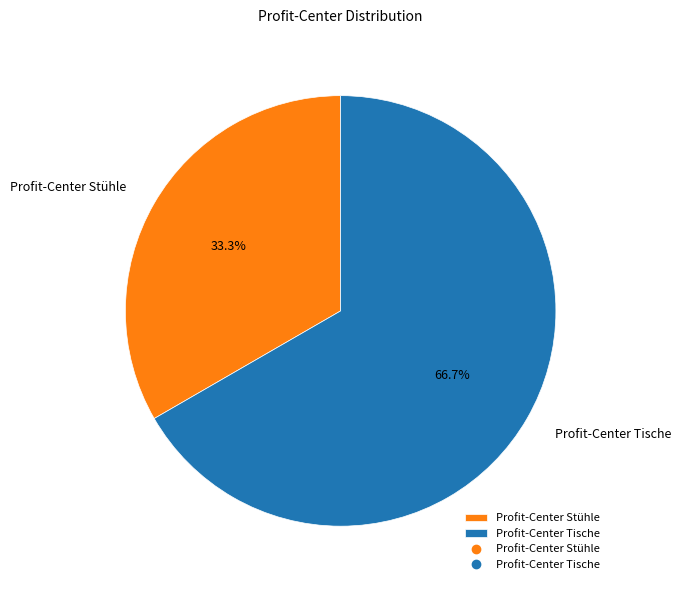

Which slice represents more than half of the pie?

Profit-Center Tische